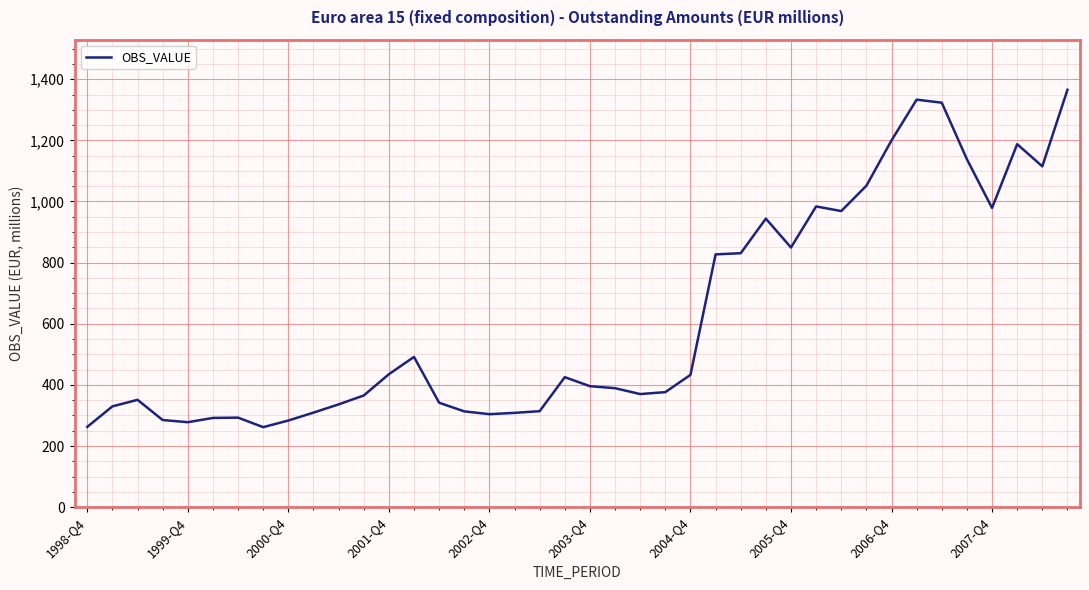

What is the maximum value shown in the chart?

1365.4